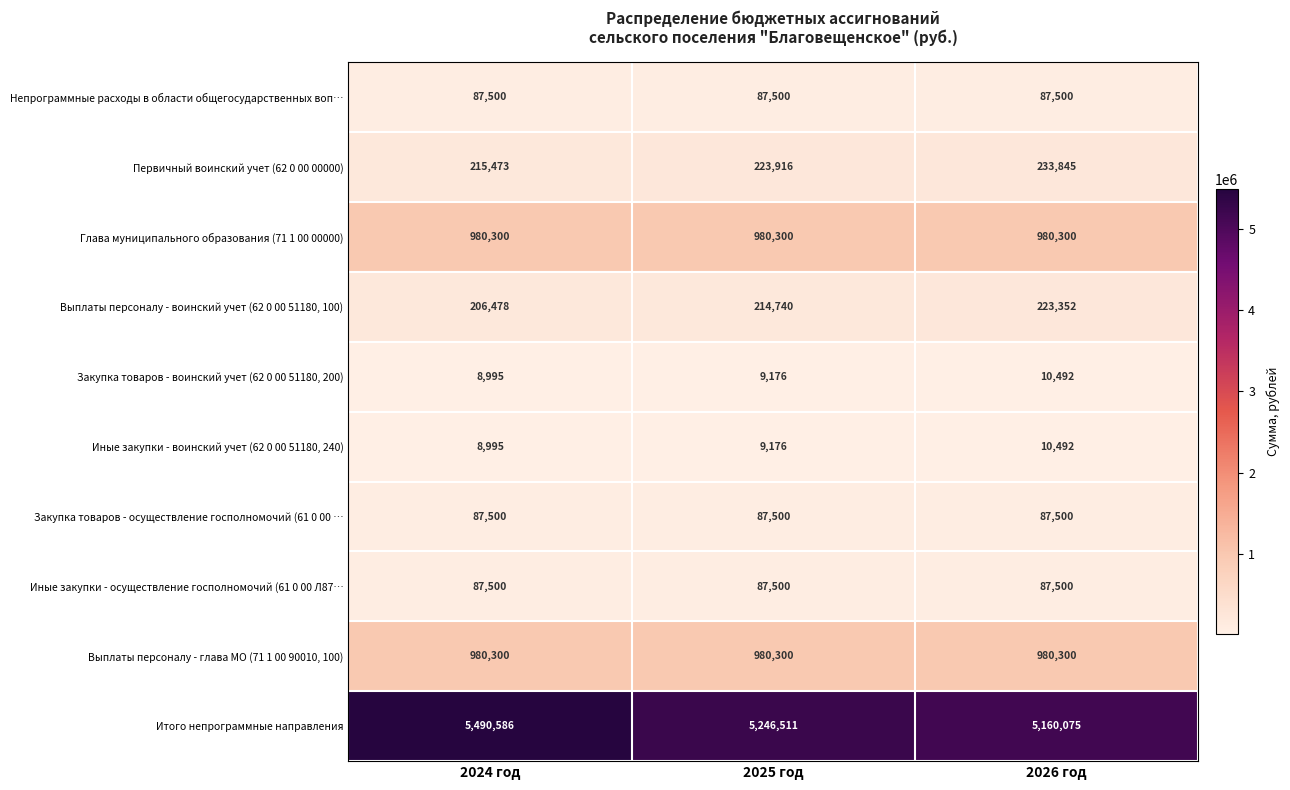

What is the total value across all series at 2026 год?

7861356